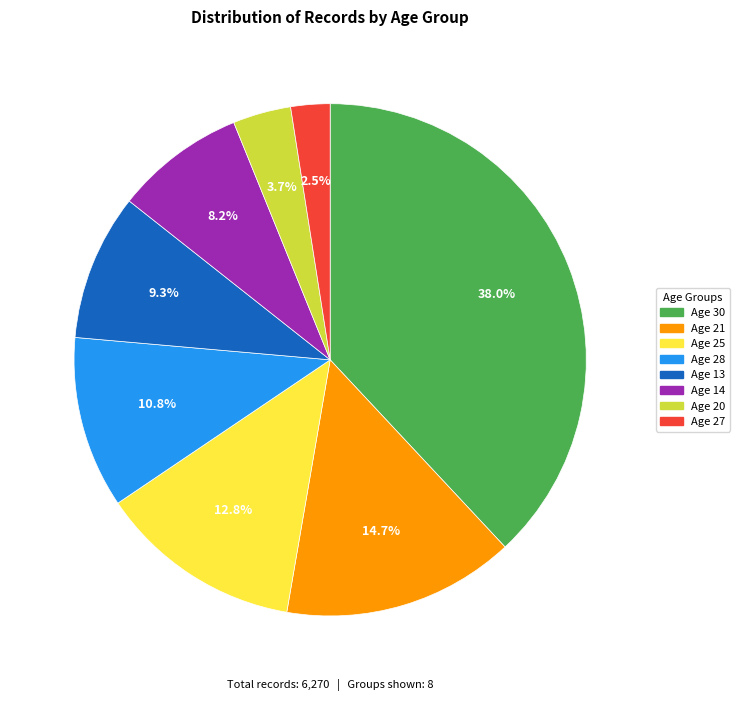

How many slices are in this pie chart?

8